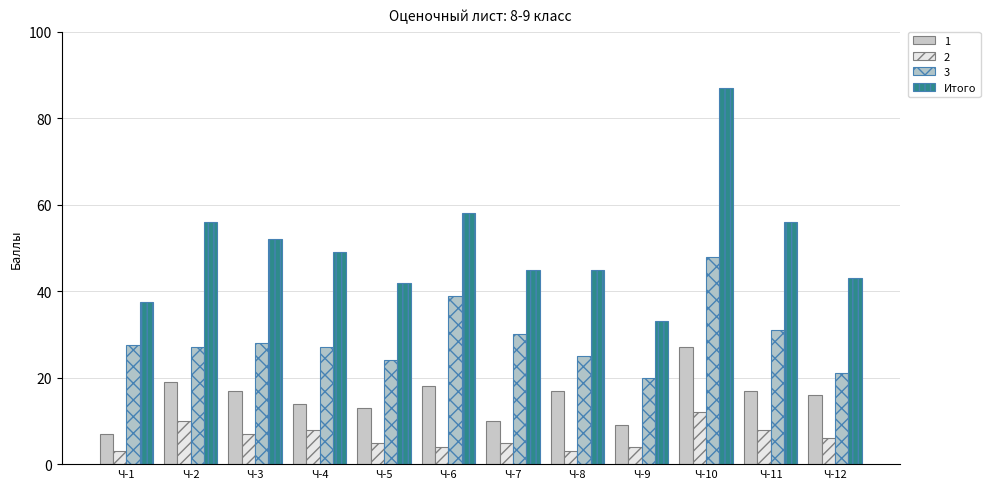

How many distinct data groups are displayed?

4